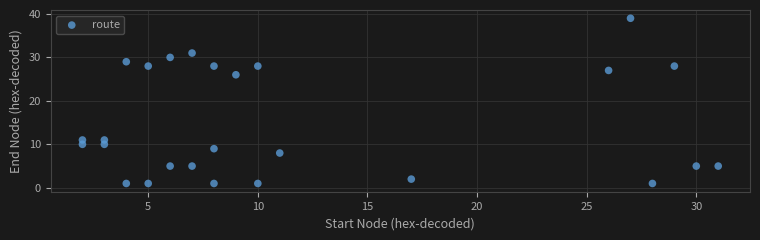

What is the range of Y values (max minus min)?

38